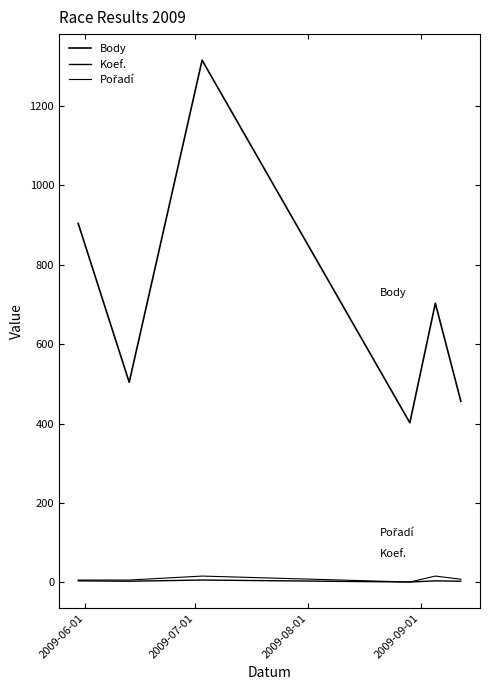

At which label does Koef. reach its minimum?

2009-09-01